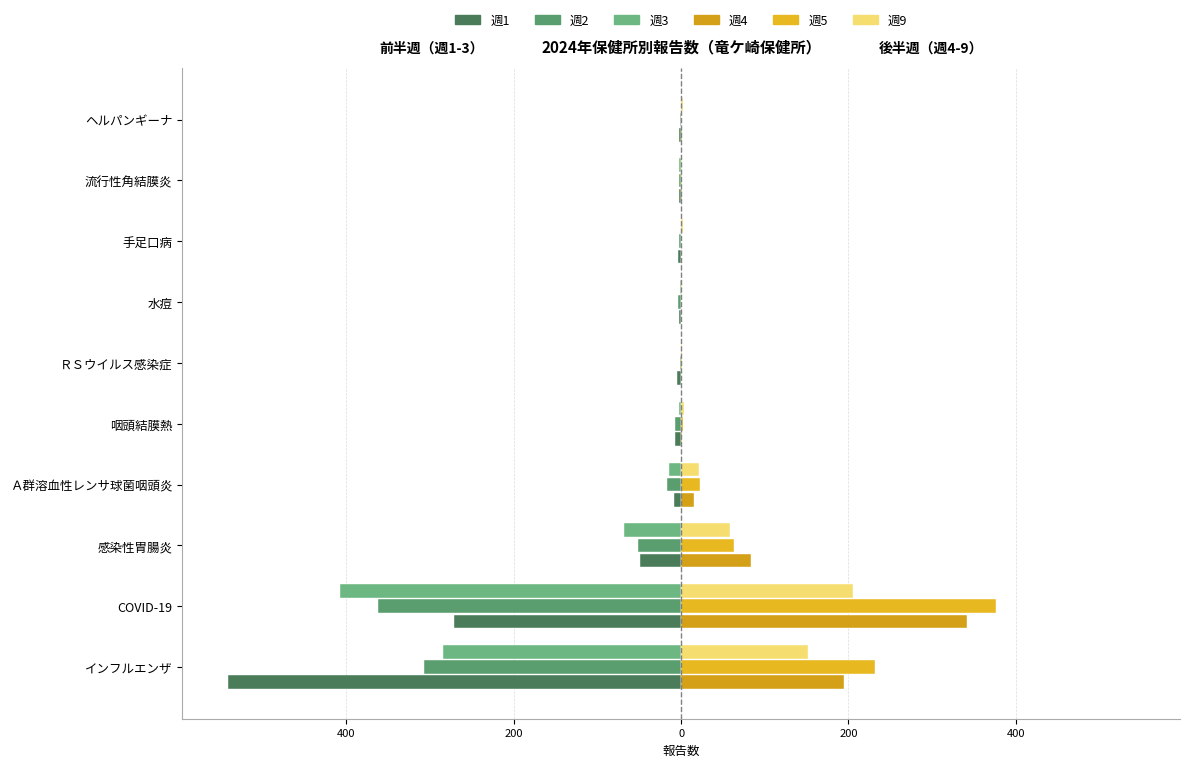

What is the difference between the maximum and minimum values in the 週4 series?

342